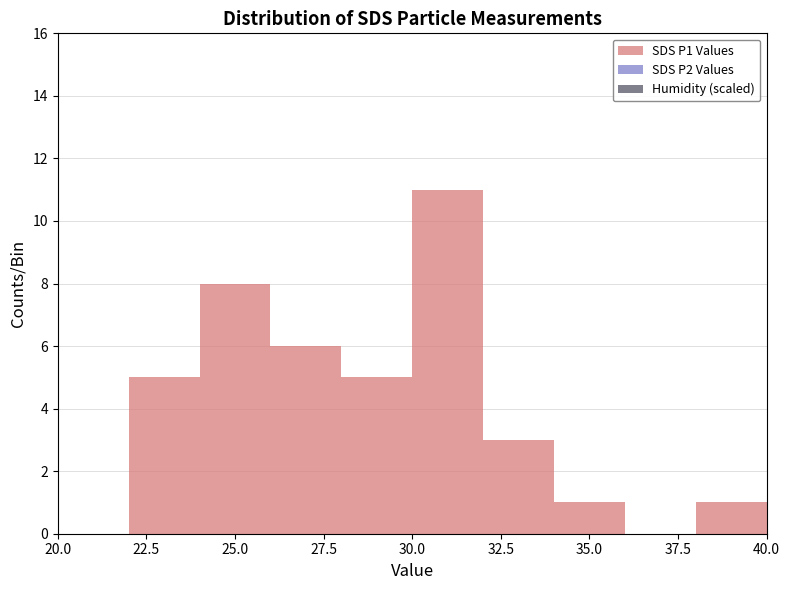

What is the greatest value displayed?

11